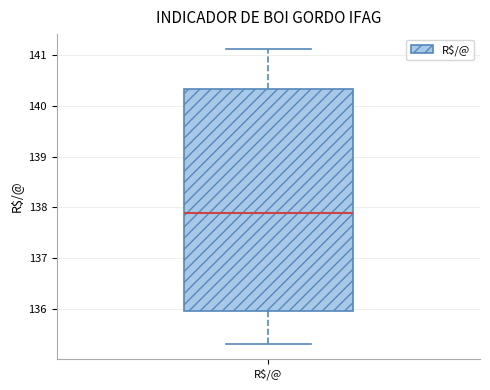

Where does the lower whisker of the box for R$/@ end on the y-axis? The values are not printed on the chart, so give them approximately, as read against the axis.

135.3